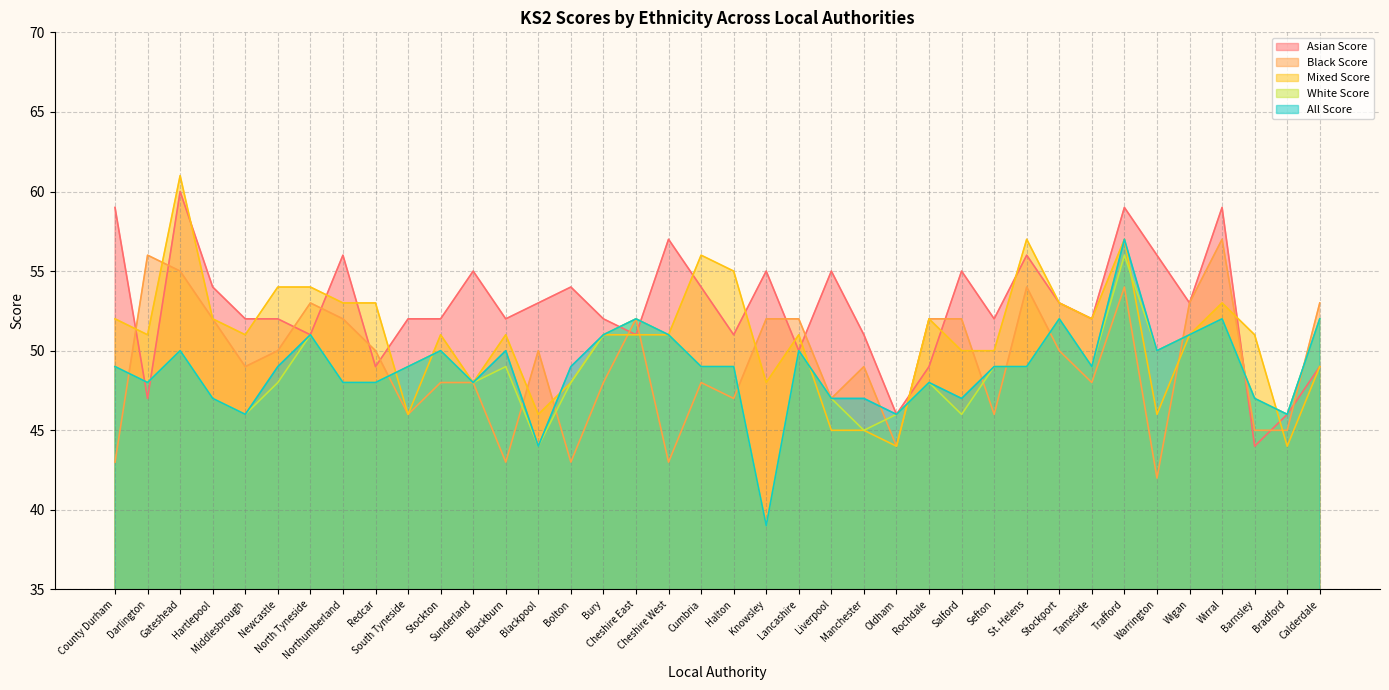

Rank the categories by All Score value from highest to lowest.

Trafford, Cheshire East, Stockport, Wirral, Calderdale, North Tyneside, Bury, Cheshire West, Wigan, Gateshead, Stockton, Blackburn, Lancashire, Warrington, County Durham, Newcastle, South Tyneside, Bolton, Cumbria, Halton, Sefton, St. Helens, Tameside, Darlington, Northumberland, Redcar, Sunderland, Rochdale, Hartlepool, Liverpool, Manchester, Salford, Barnsley, Middlesbrough, Oldham, Bradford, Blackpool, Knowsley